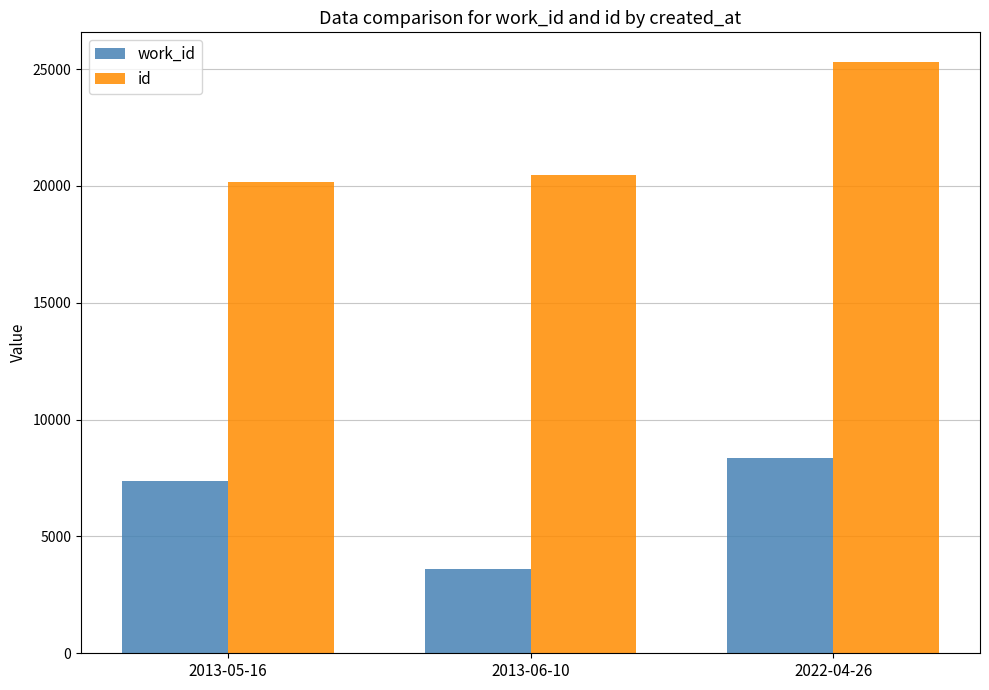

List the labels in order of work_id value, largest first.

2022-04-26, 2013-05-16, 2013-06-10